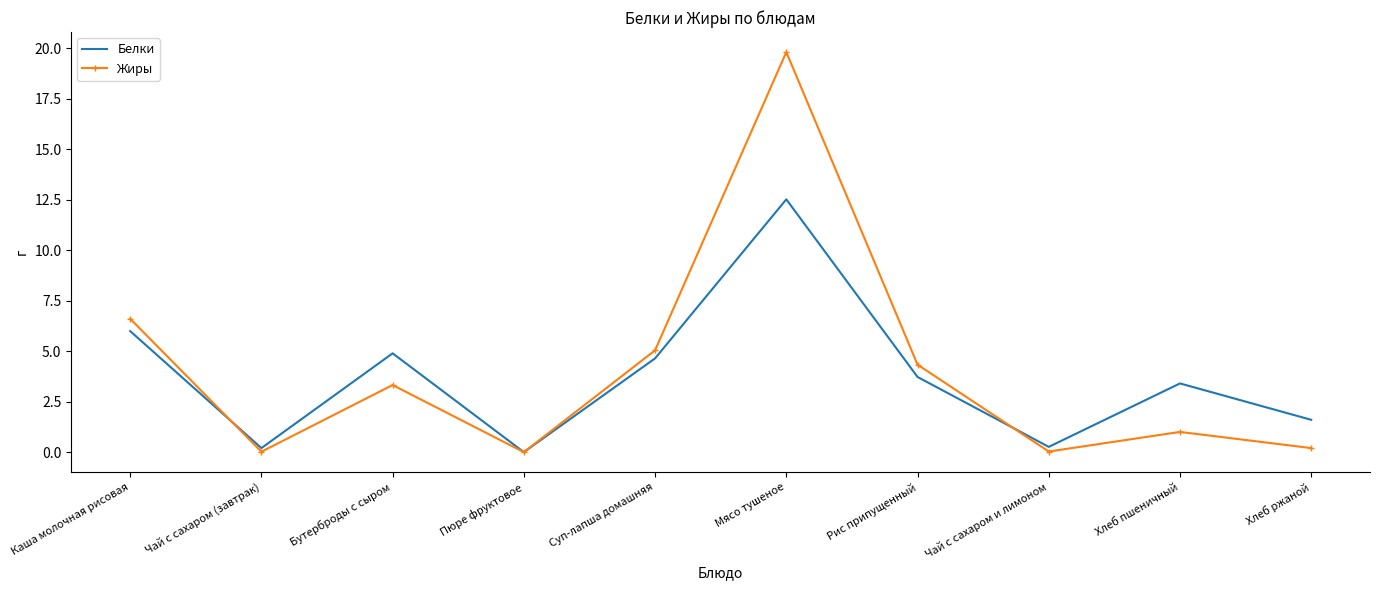

Is the value of Жиры at Суп-лапша домашняя greater than the value of Белки at Чай с сахаром и лимоном?

Yes